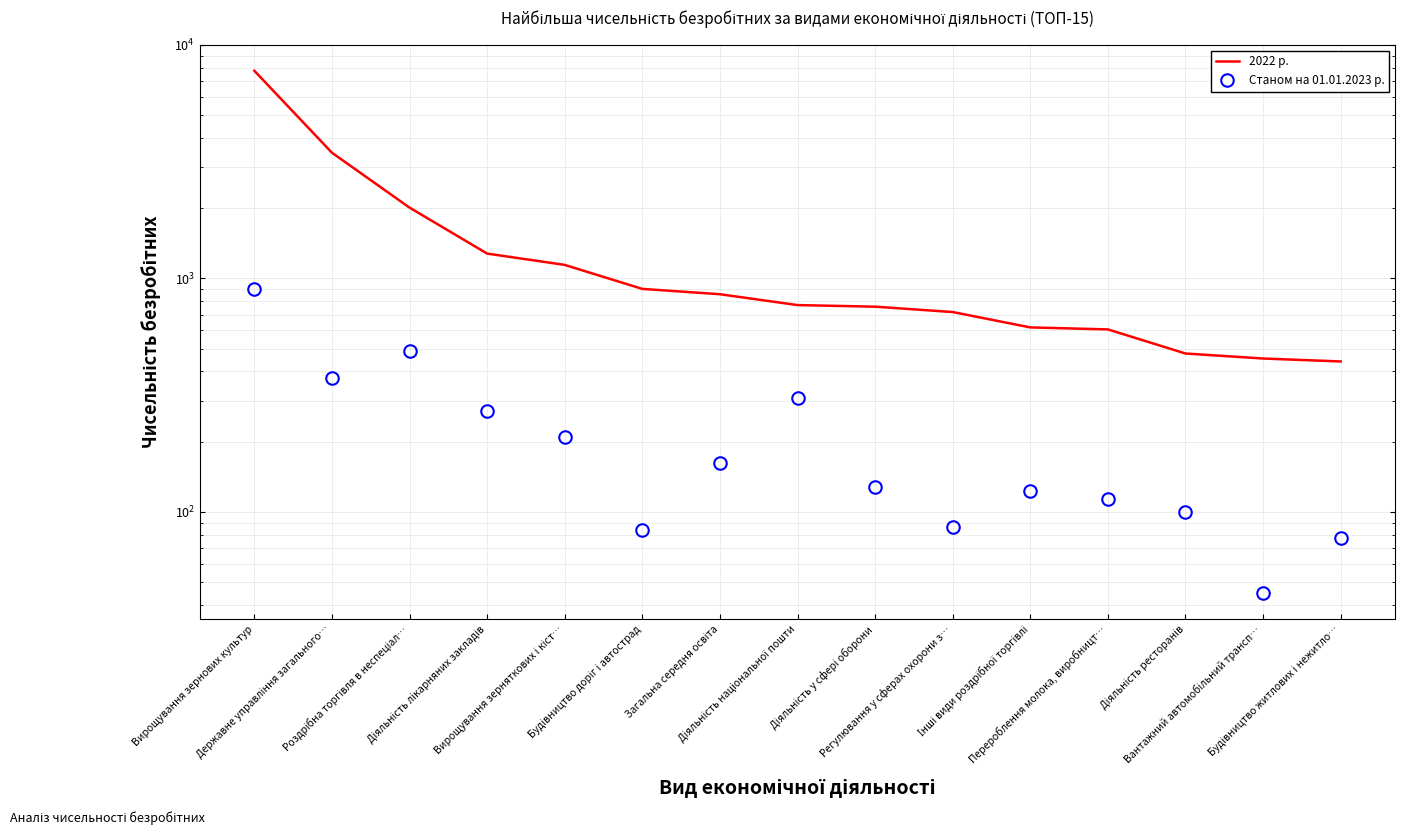

What is the value of the Станом на 01.01.2023 р. point at the 2nd from the left?

375